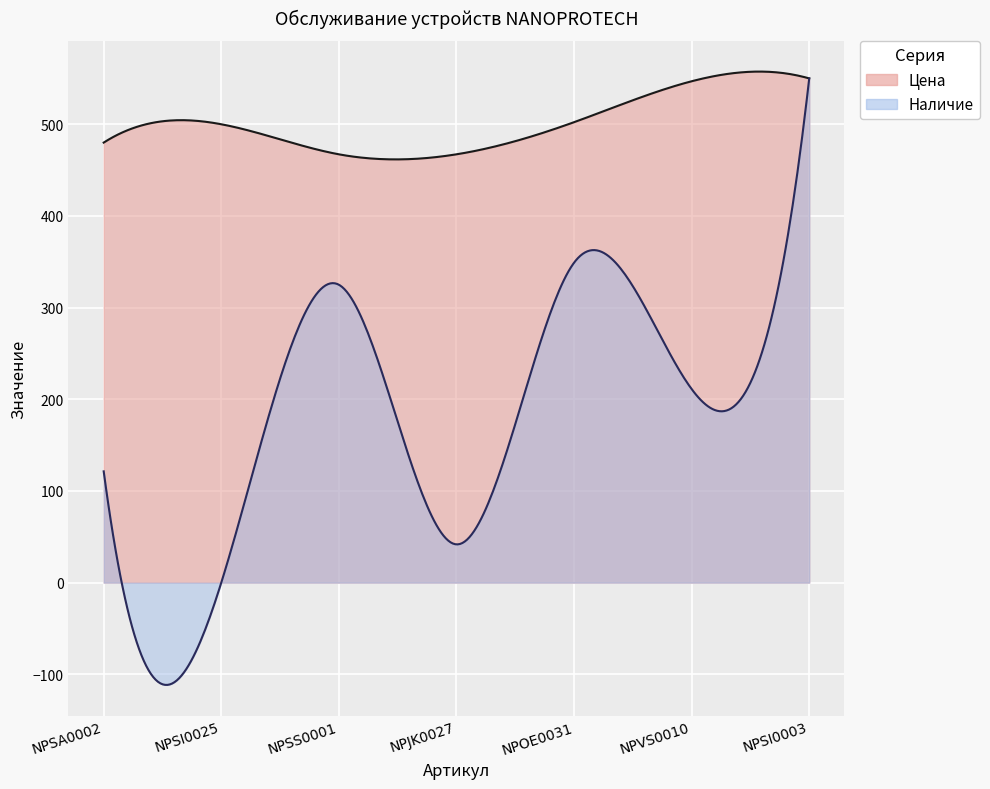

What is the label of the 5th point from the right?

NPSS0001